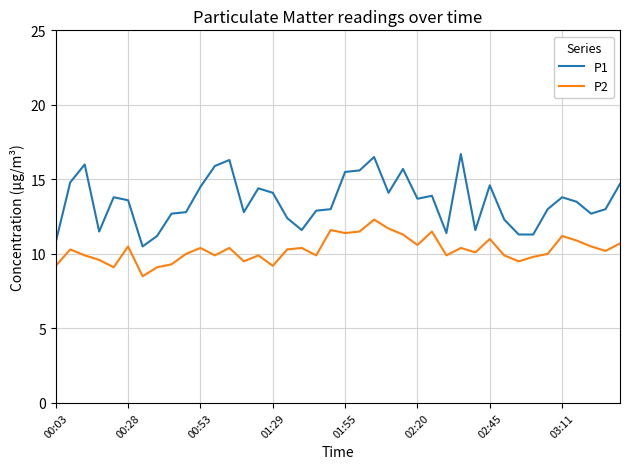

What is the greatest value displayed?

16.7